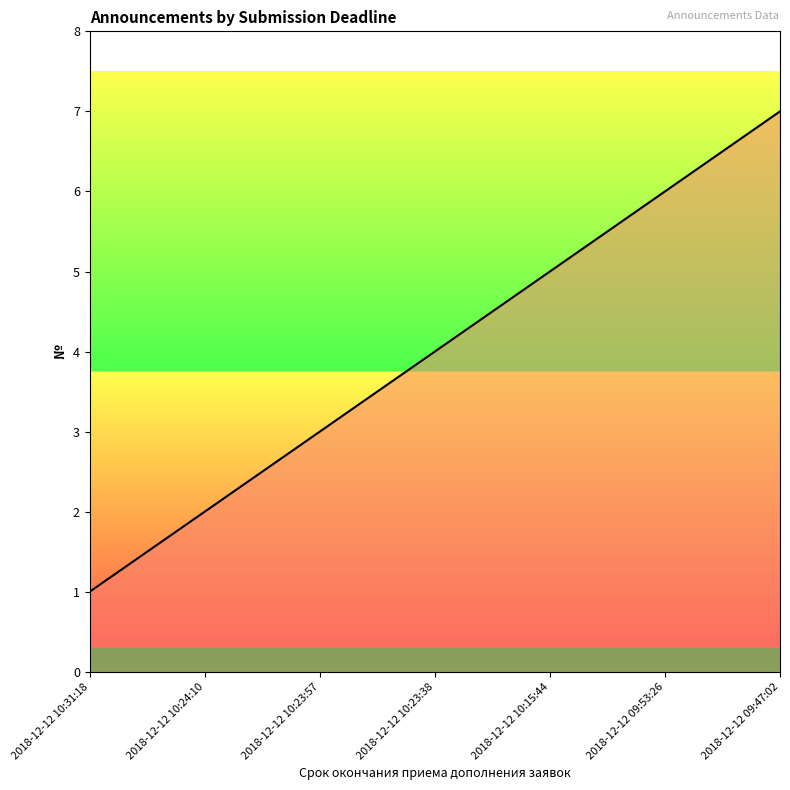

List the labels in order of value, largest first.

2018-12-12 09:47:02, 2018-12-12 09:53:26, 2018-12-12 10:15:44, 2018-12-12 10:23:38, 2018-12-12 10:23:57, 2018-12-12 10:24:10, 2018-12-12 10:31:18